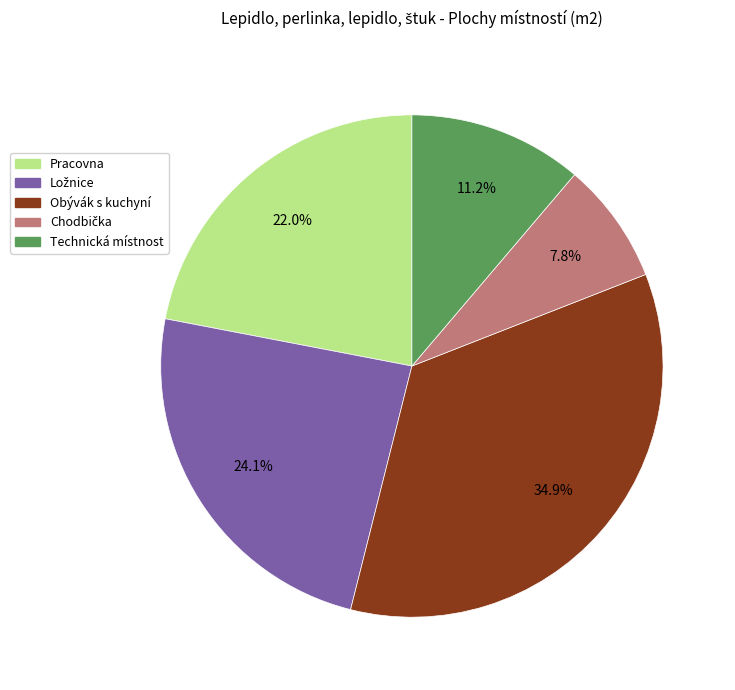

Does Pracovna account for over 50% of the chart?

No